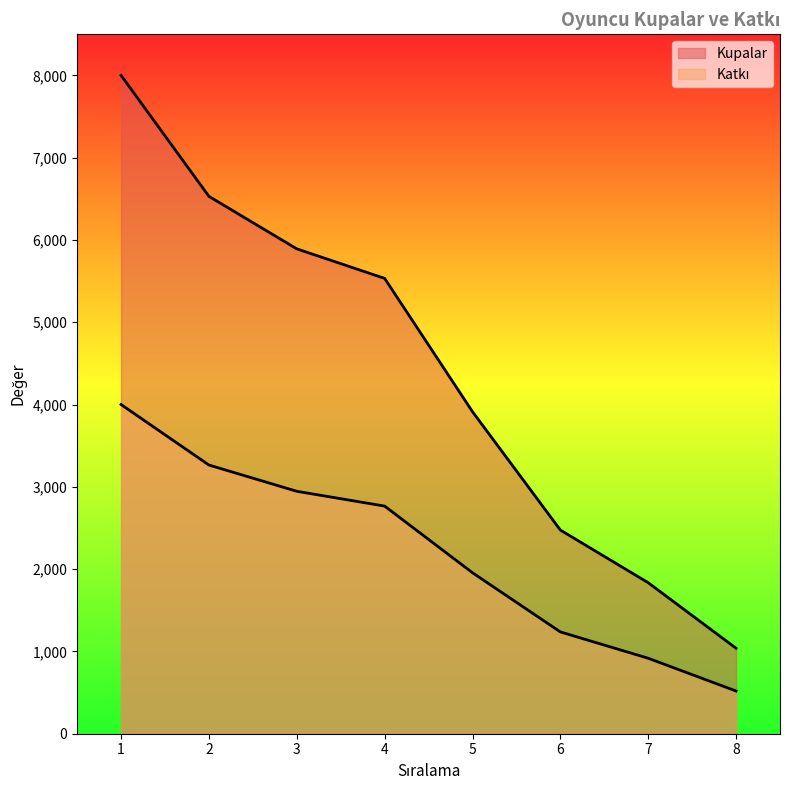

What is the spread (max minus min) of values at 3?

2946